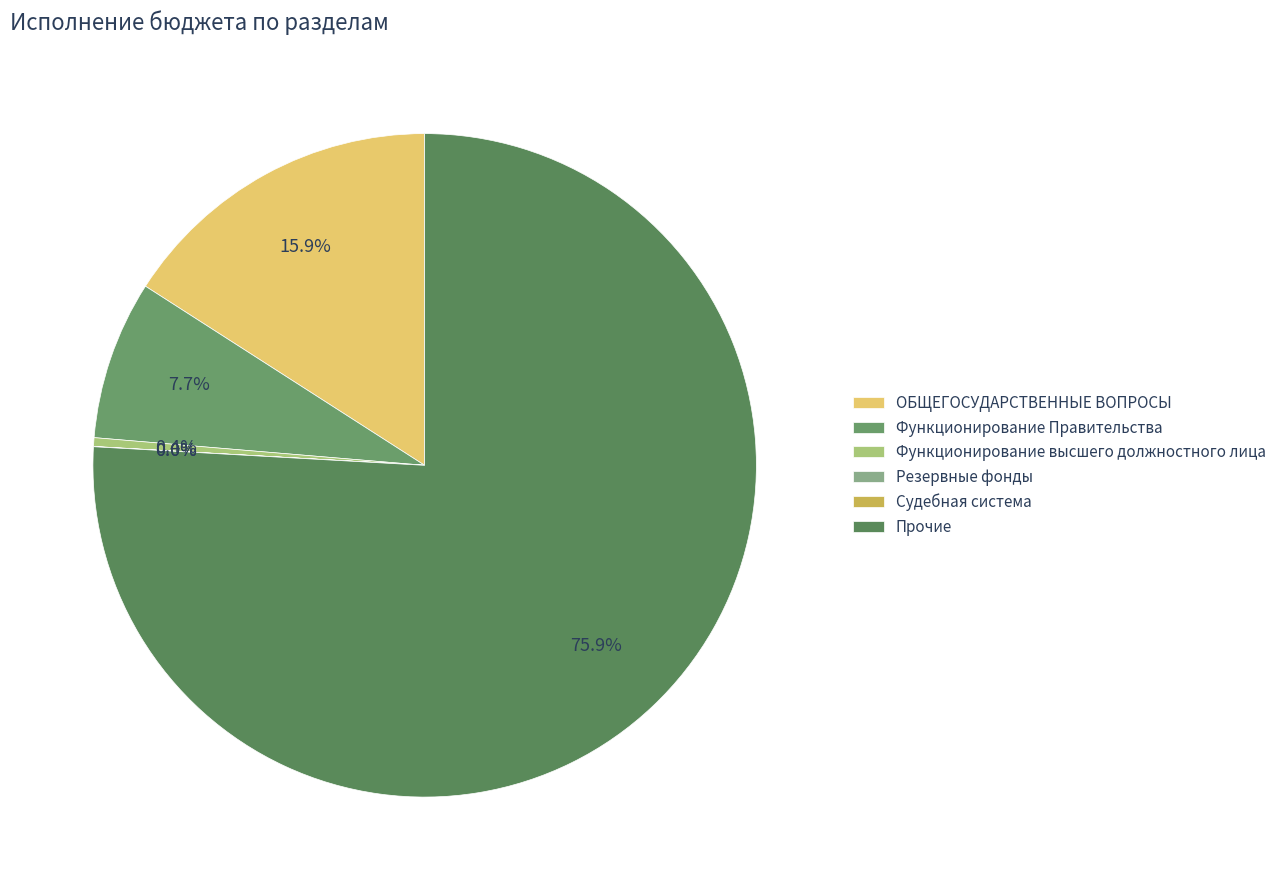

How many segments does this pie chart have?

6